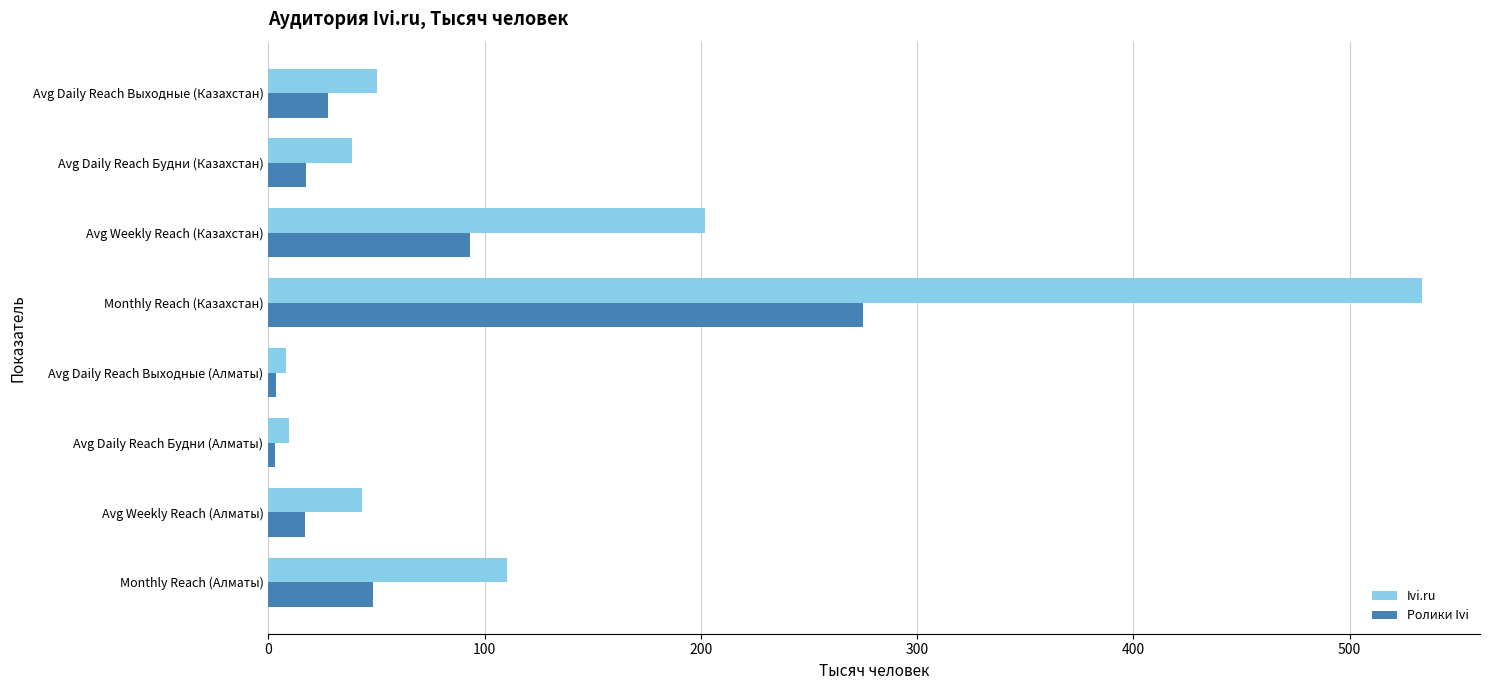

Where is Ivi.ru nearest to the value 271?

Avg Weekly Reach (Казахстан)